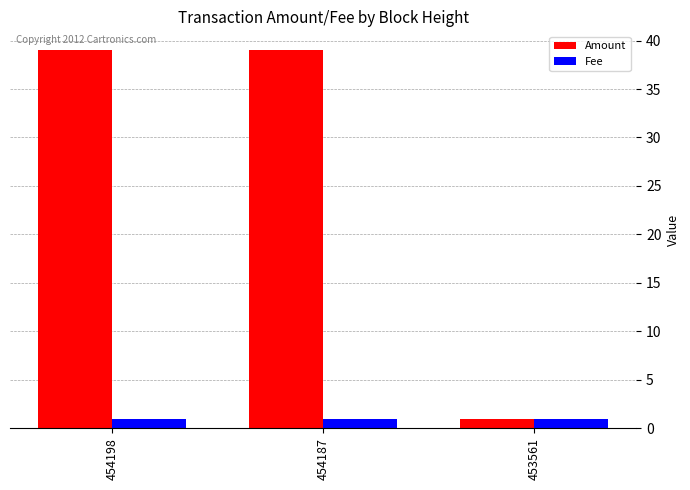

What is the average value of the Fee series?

1